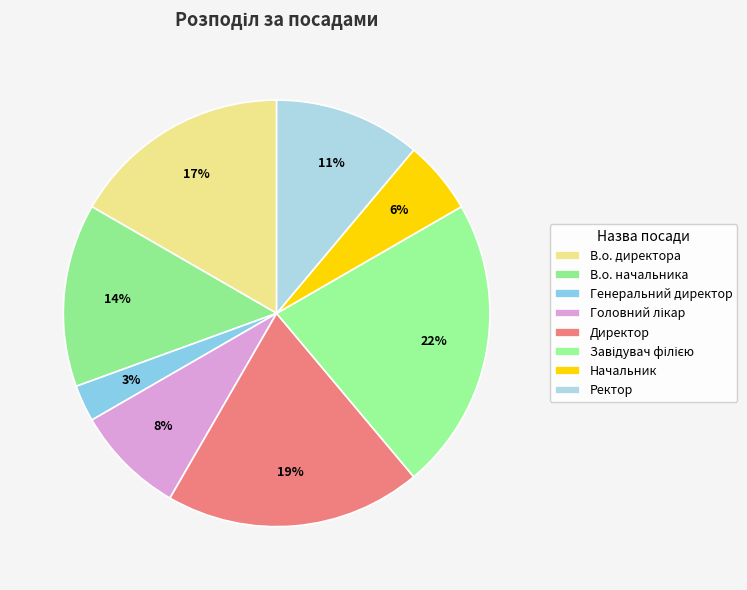

Rank the categories by value from lowest to highest.

Генеральний директор, Начальник, Головний лікар, Ректор, В.о. начальника, В.о. директора, Директор, Завідувач філією